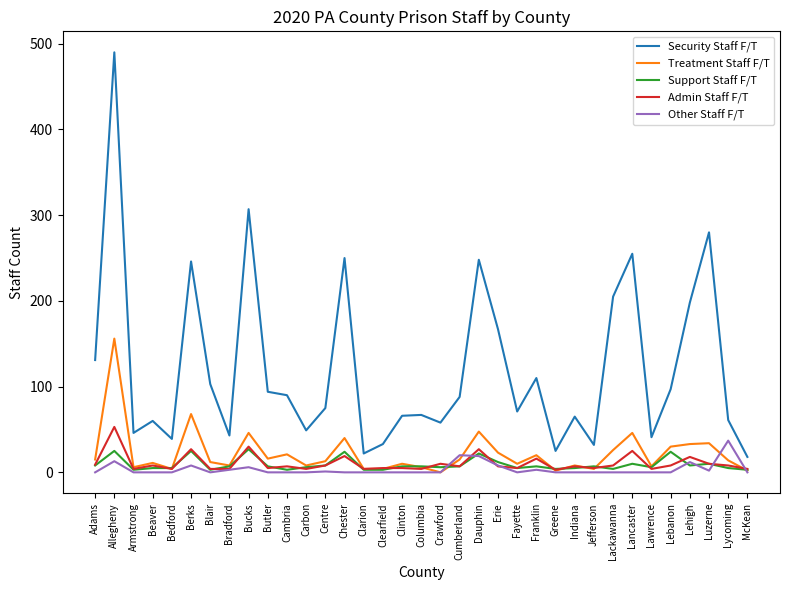

Read the Treatment Staff F/T value at Carbon.

8.0